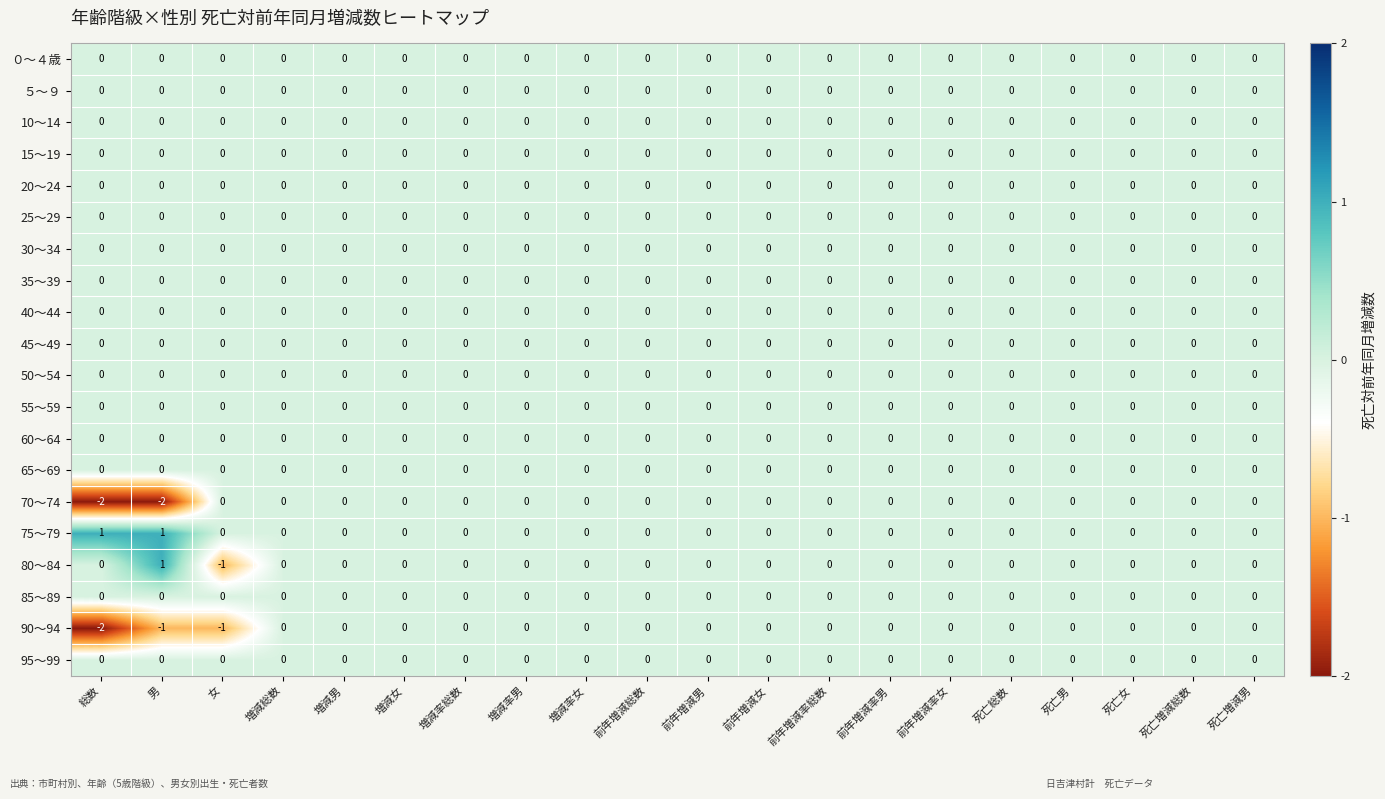

At how many categories does at least one series exceed -1?

20